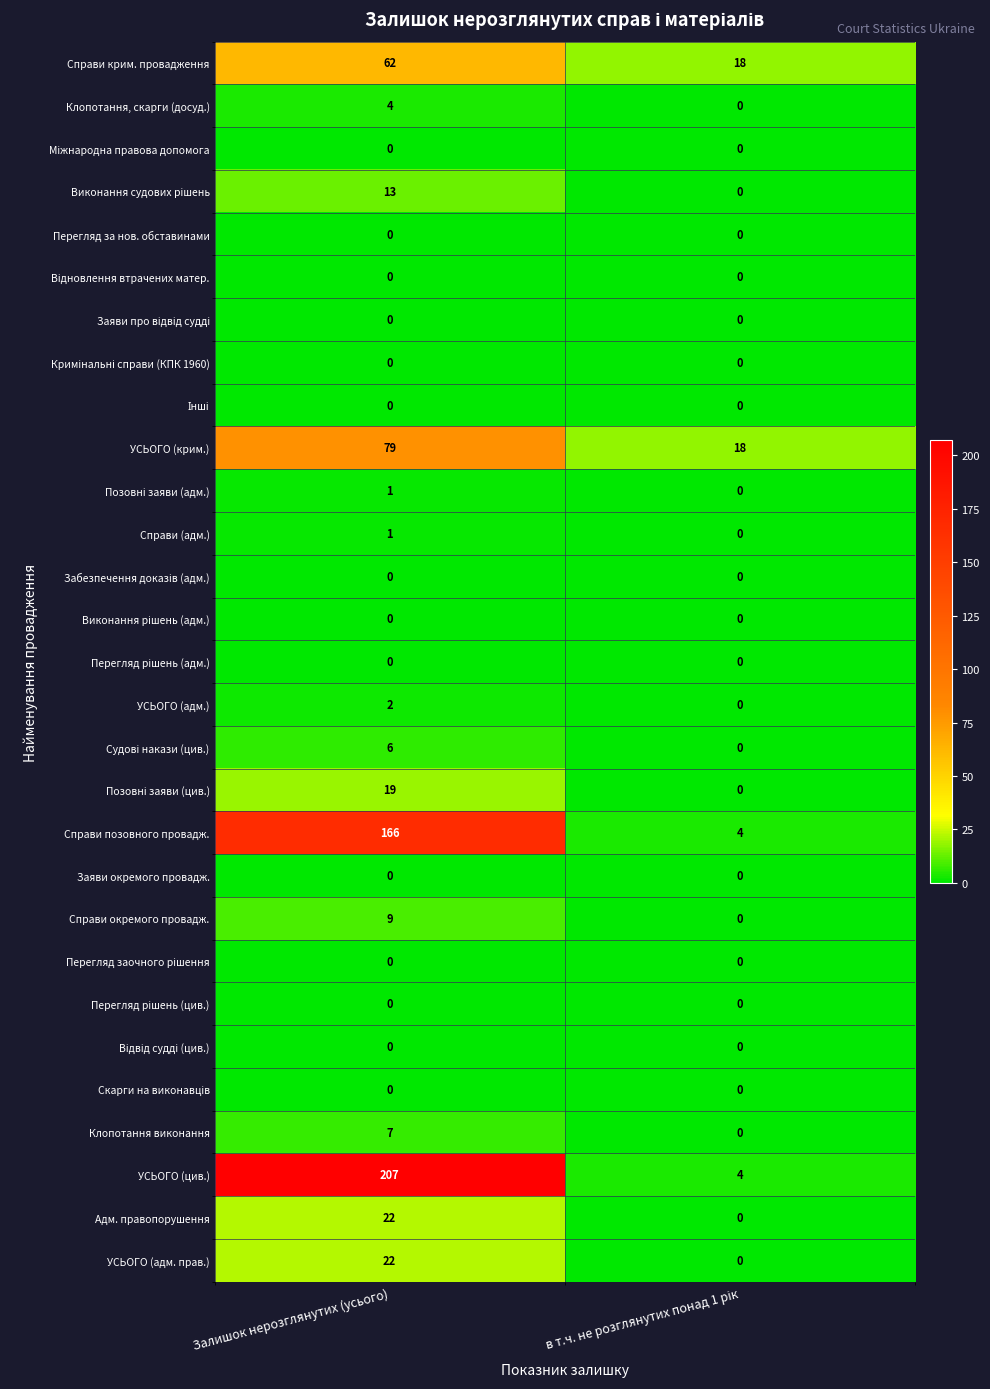

Which category has the highest value across all series?

Залишок нерозглянутих (усього)